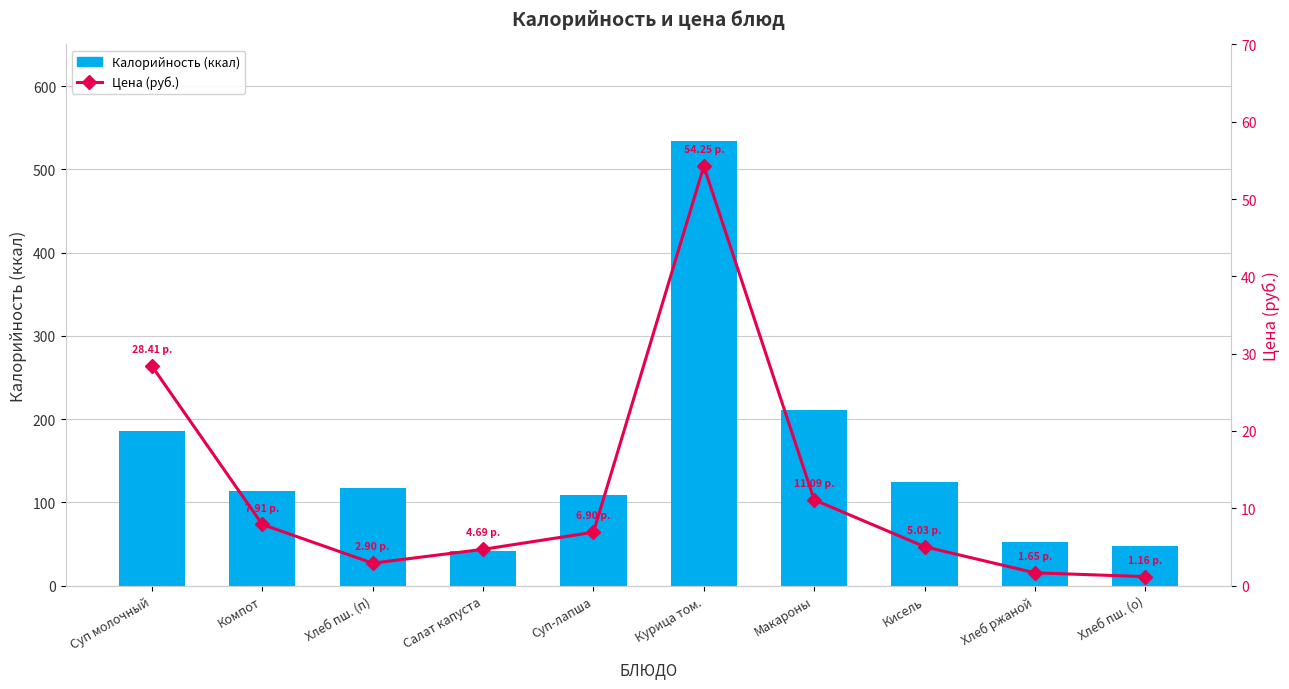

At how many categories does at least one series exceed 430?

1